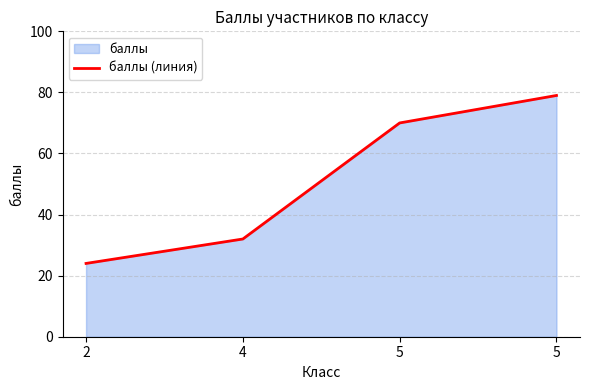

Does the chart have visible grid lines?

Yes